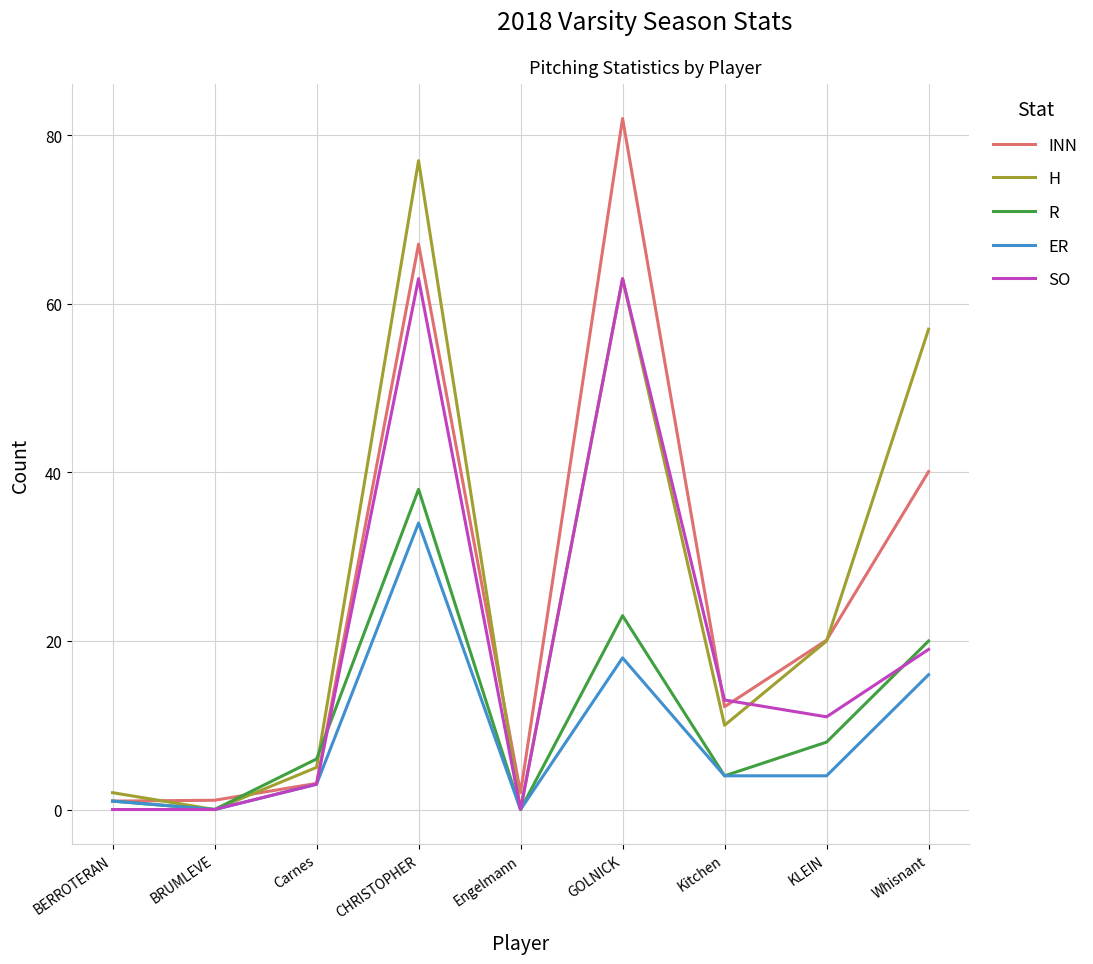

Which label corresponds to the largest value in the chart?

GOLNICK